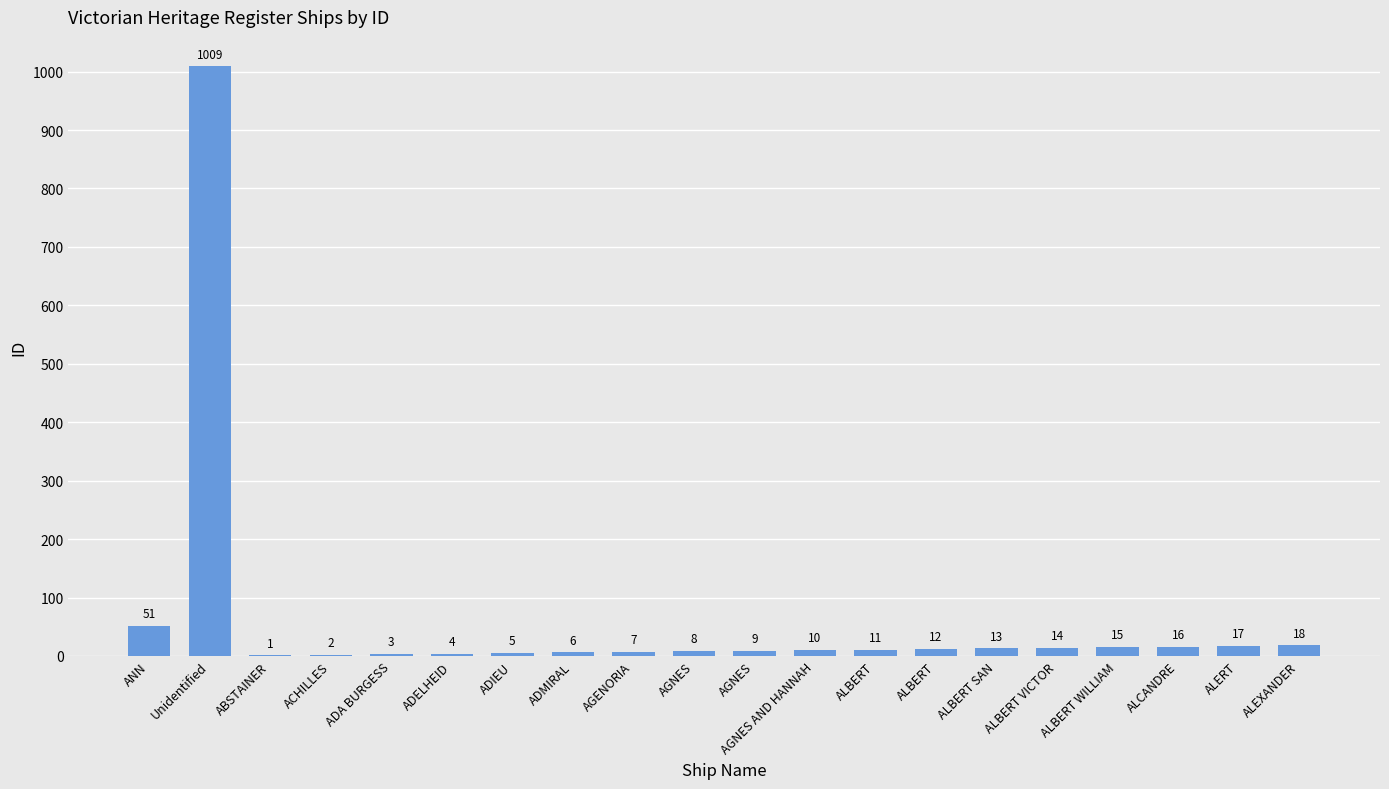

How many series are shown in this chart?

1